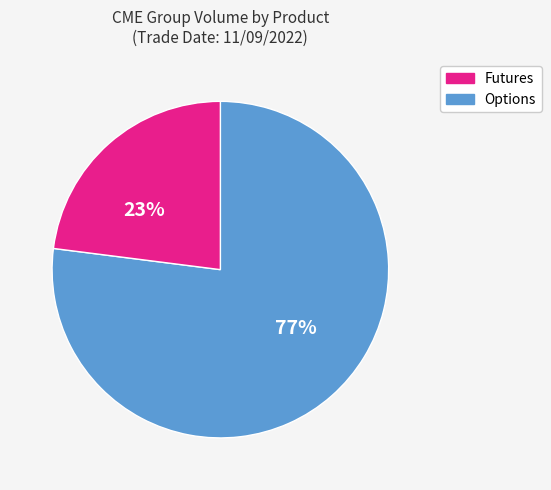

Is there any slice that represents more than half of the pie?

Yes